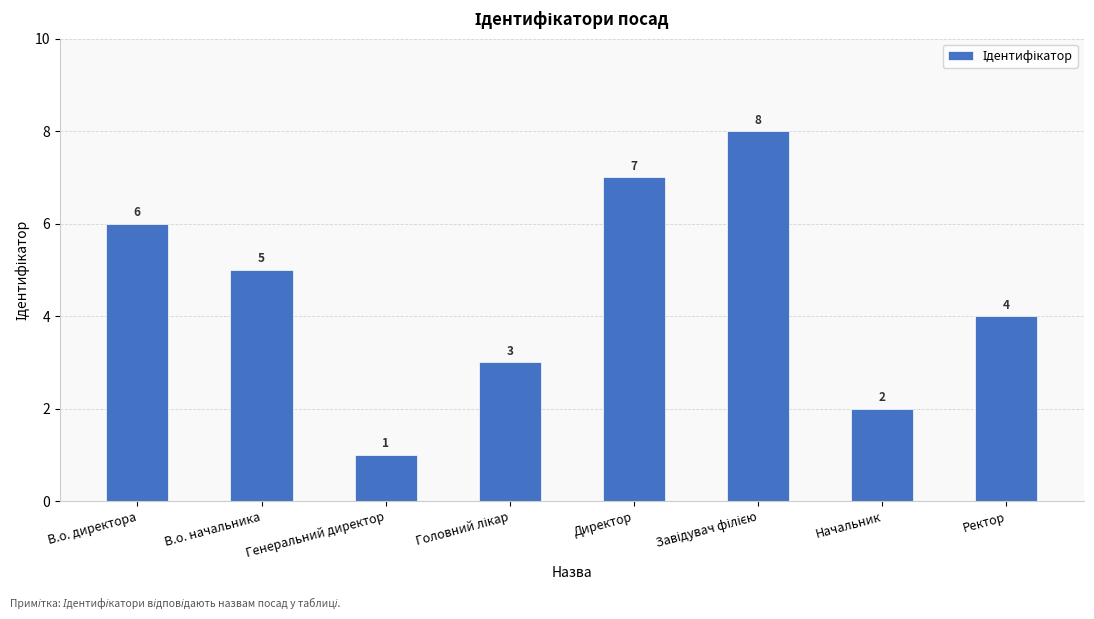

What position from the left is Начальник?

7